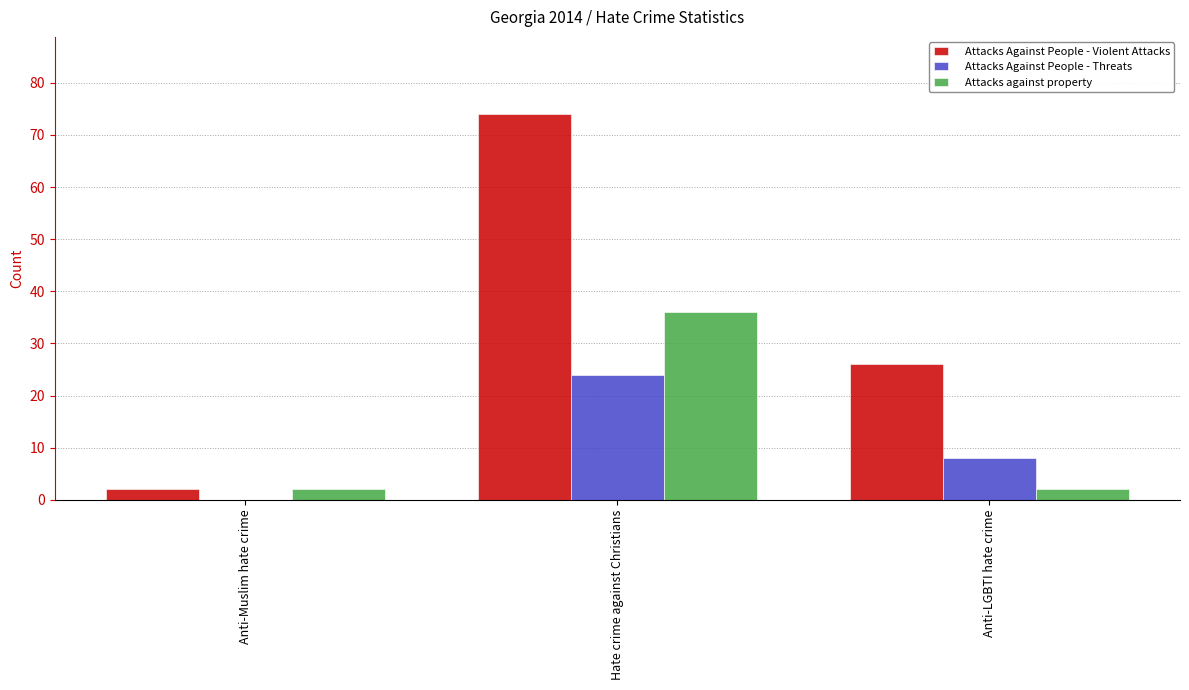

At which category is the sum across all series the highest?

Hate crime against Christians